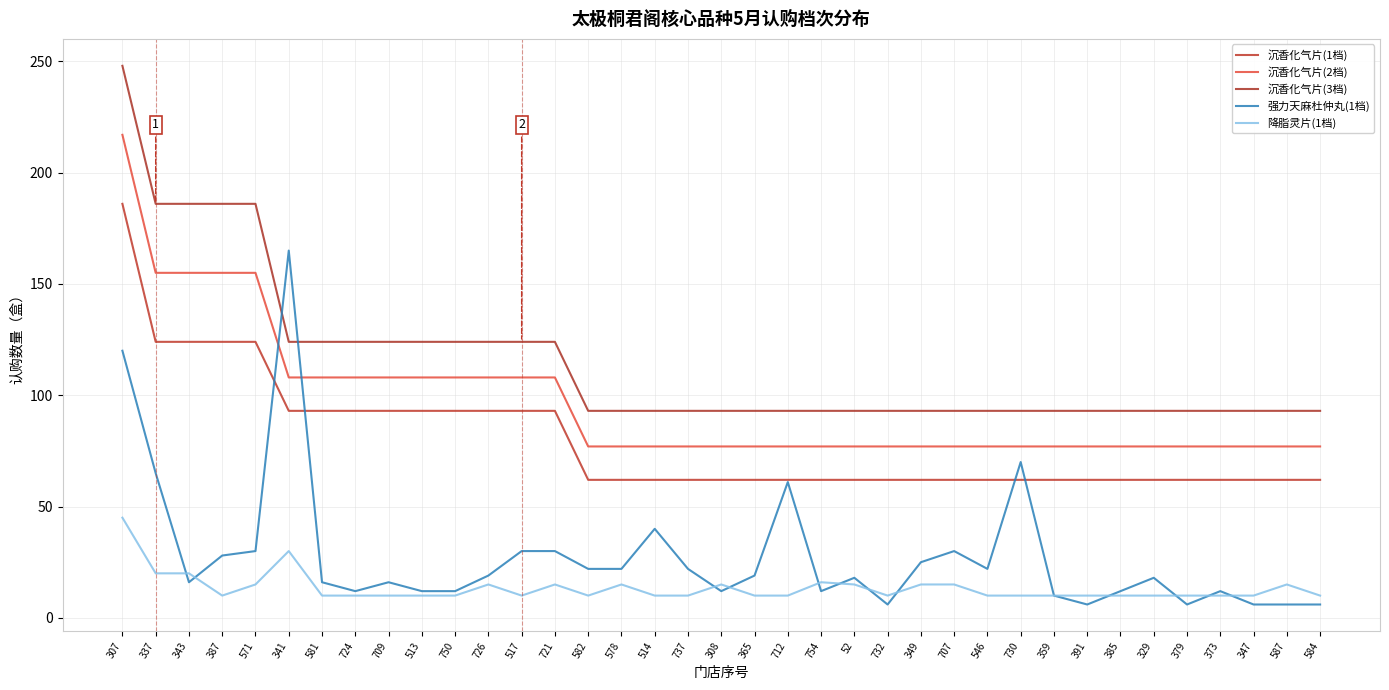

Reading right to left, transcribe all the data shown in this chart.

沉香化气片(1档): 62	62	62	62	62	62	62	62	62	62	62	62	62	62	62	62	62	62	62	62	62	62	62	93	93	93	93	93	93	93	93	93	124	124	124	124	186
沉香化气片(2档): 77	77	77	77	77	77	77	77	77	77	77	77	77	77	77	77	77	77	77	77	77	77	77	108	108	108	108	108	108	108	108	108	155	155	155	155	217
沉香化气片(3档): 93	93	93	93	93	93	93	93	93	93	93	93	93	93	93	93	93	93	93	93	93	93	93	124	124	124	124	124	124	124	124	124	186	186	186	186	248
强力天麻杜仲丸(1档): 6	6	6	12	6	18	12	6	10	70	22	30	25	6	18	12	61	19	12	22	40	22	22	30	30	19	12	12	16	12	16	165	30	28	16	65	120
降脂灵片(1档): 10	15	10	10	10	10	10	10	10	10	10	15	15	10	15	16	10	10	15	10	10	15	10	15	10	15	10	10	10	10	10	30	15	10	20	20	45